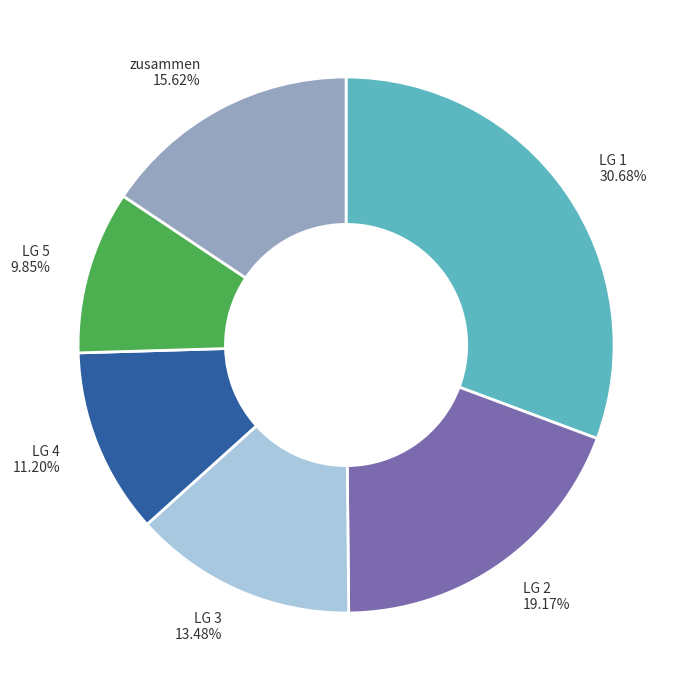

Which category has the biggest portion of the pie?

LG 1